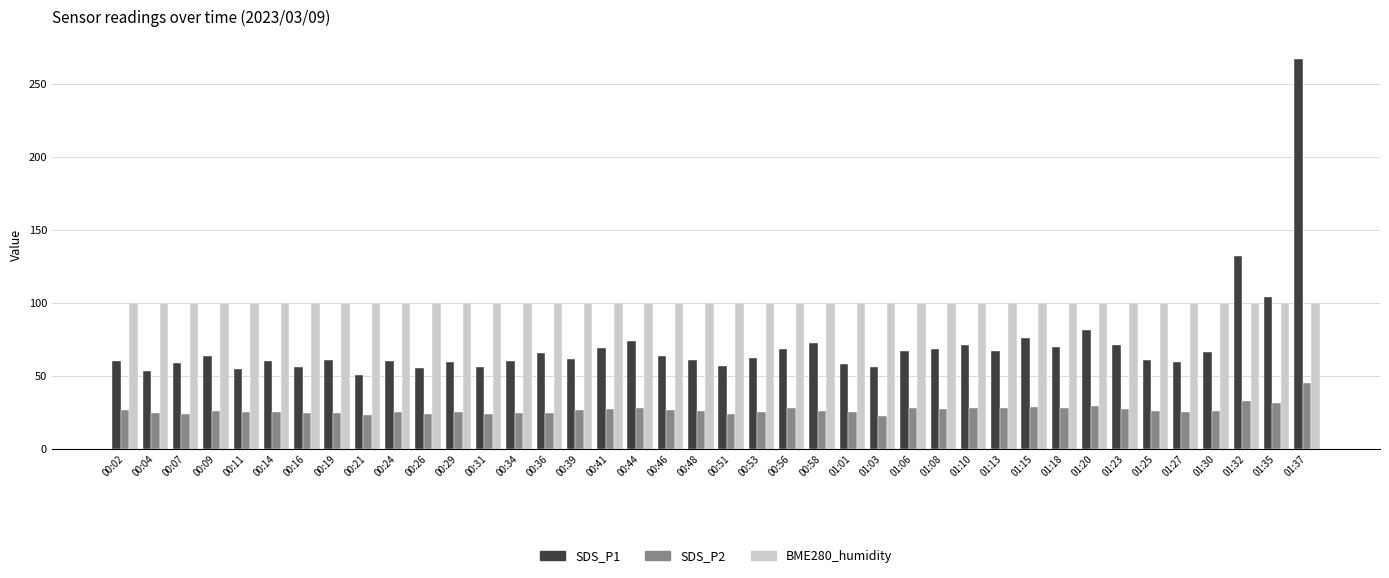

At 00:19, list the series in order from largest to smallest.

BME280_humidity, SDS_P1, SDS_P2